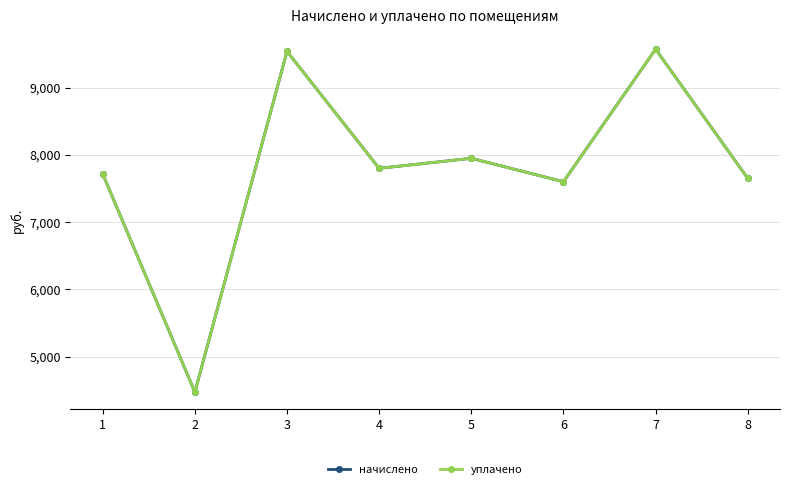

What is the value of the уплачено point at the 4th from the left?

7799.8